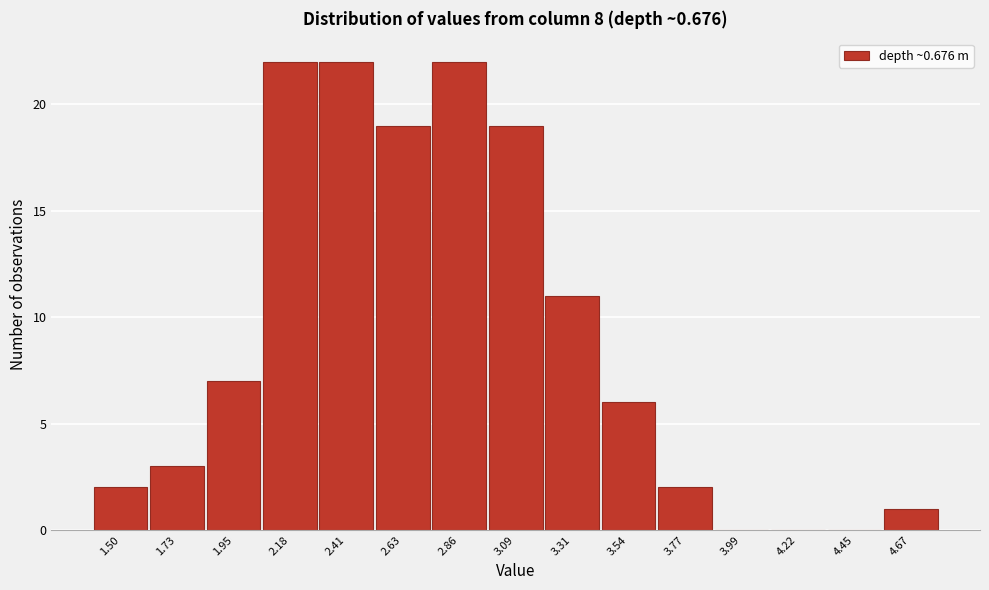

Reading right to left, extract all data points from this chart.

4.67=1	4.45=0	4.22=0	3.99=0	3.77=2	3.54=6	3.31=11	3.09=19	2.86=22	2.63=19	2.41=22	2.18=22	1.95=7	1.73=3	1.50=2